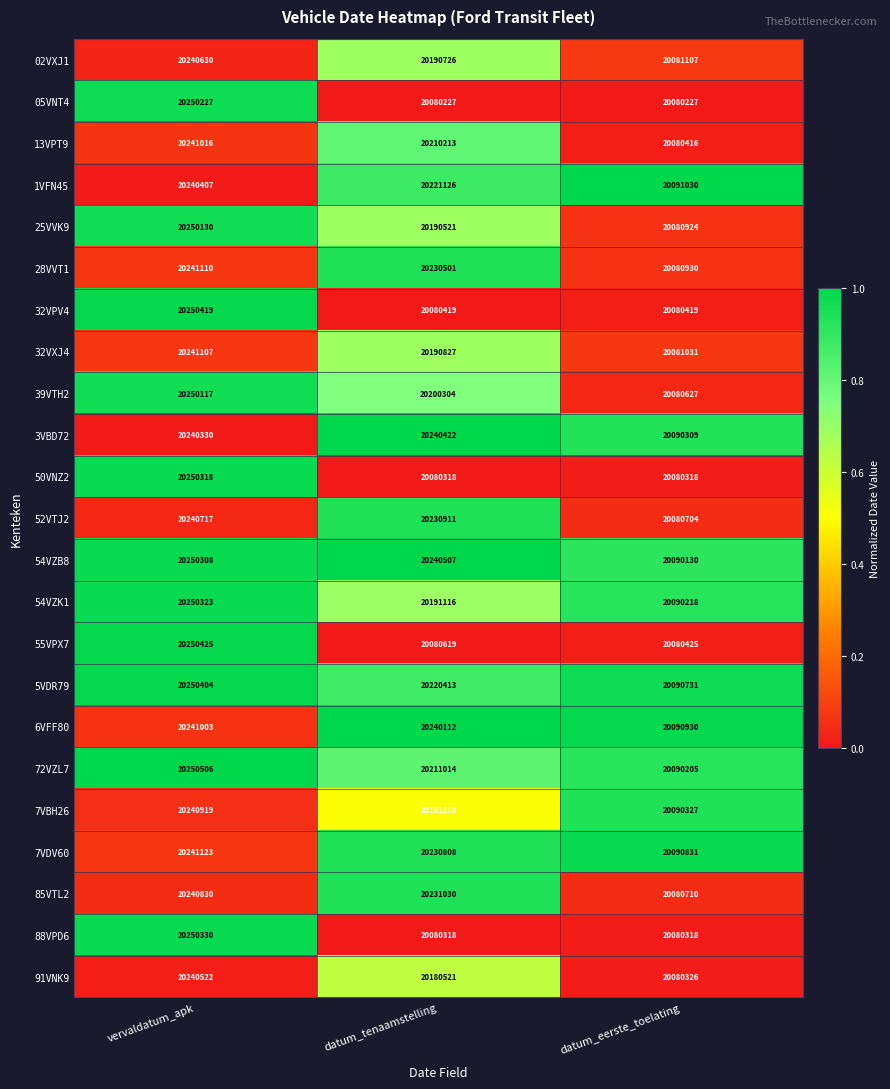

Where is 72VZL7 nearest to the value 20170355?

datum_tenaamstelling